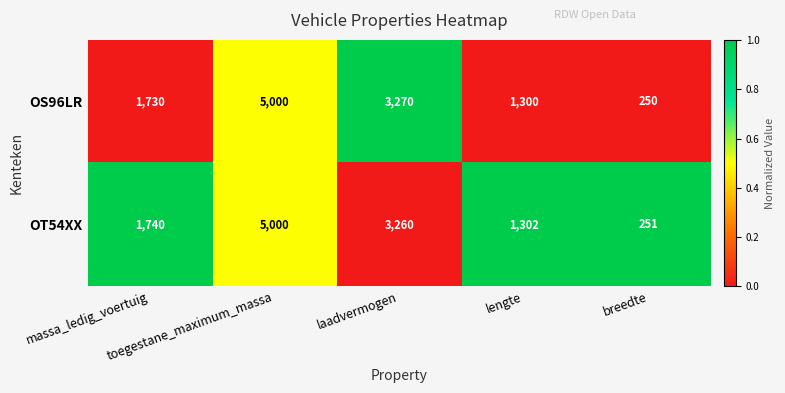

Which series has the largest range (max minus min)?

OS96LR